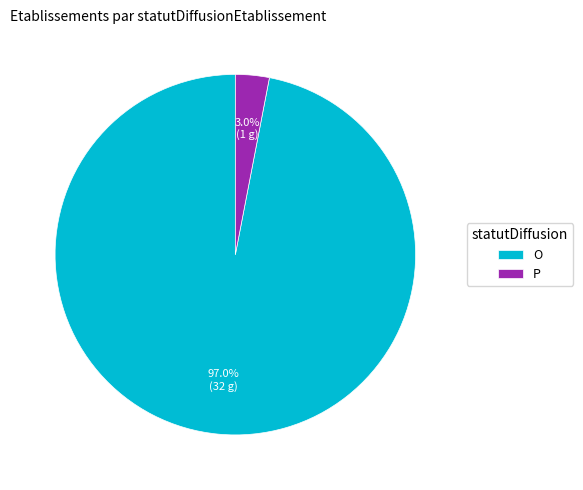

Which has a higher value, O or P?

O